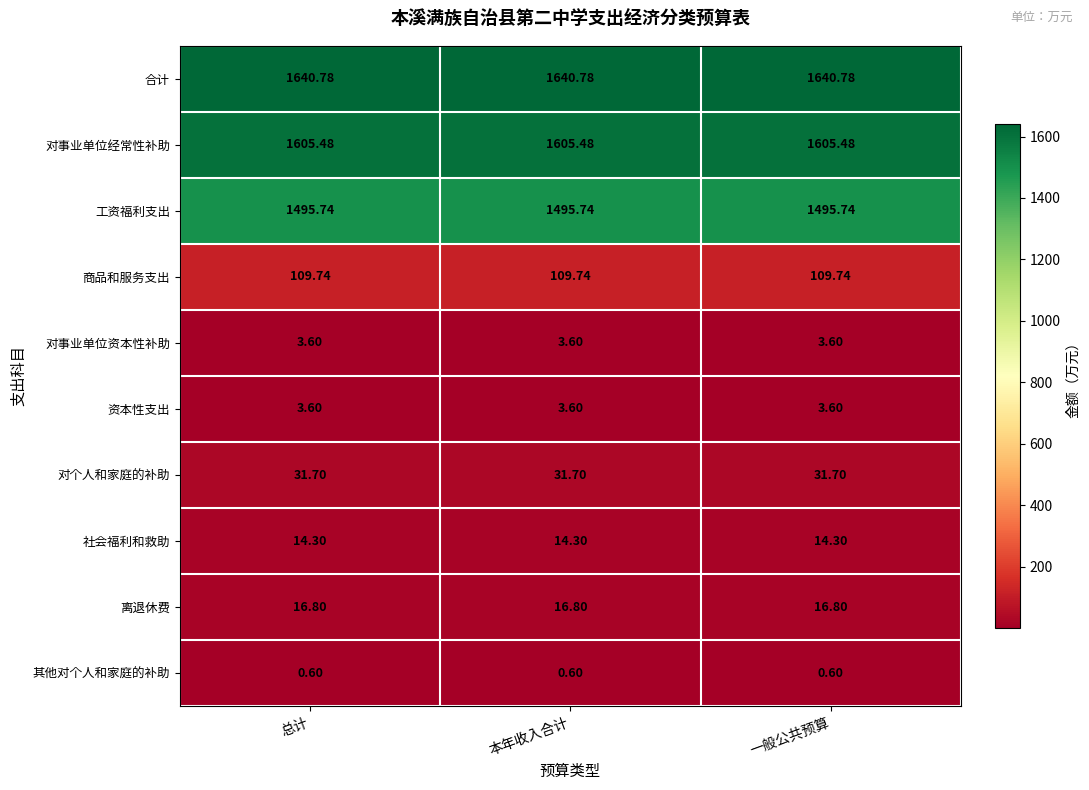

Is the value of 社会福利和救助 at 总计 greater than the value of 对个人和家庭的补助 at 总计?

No